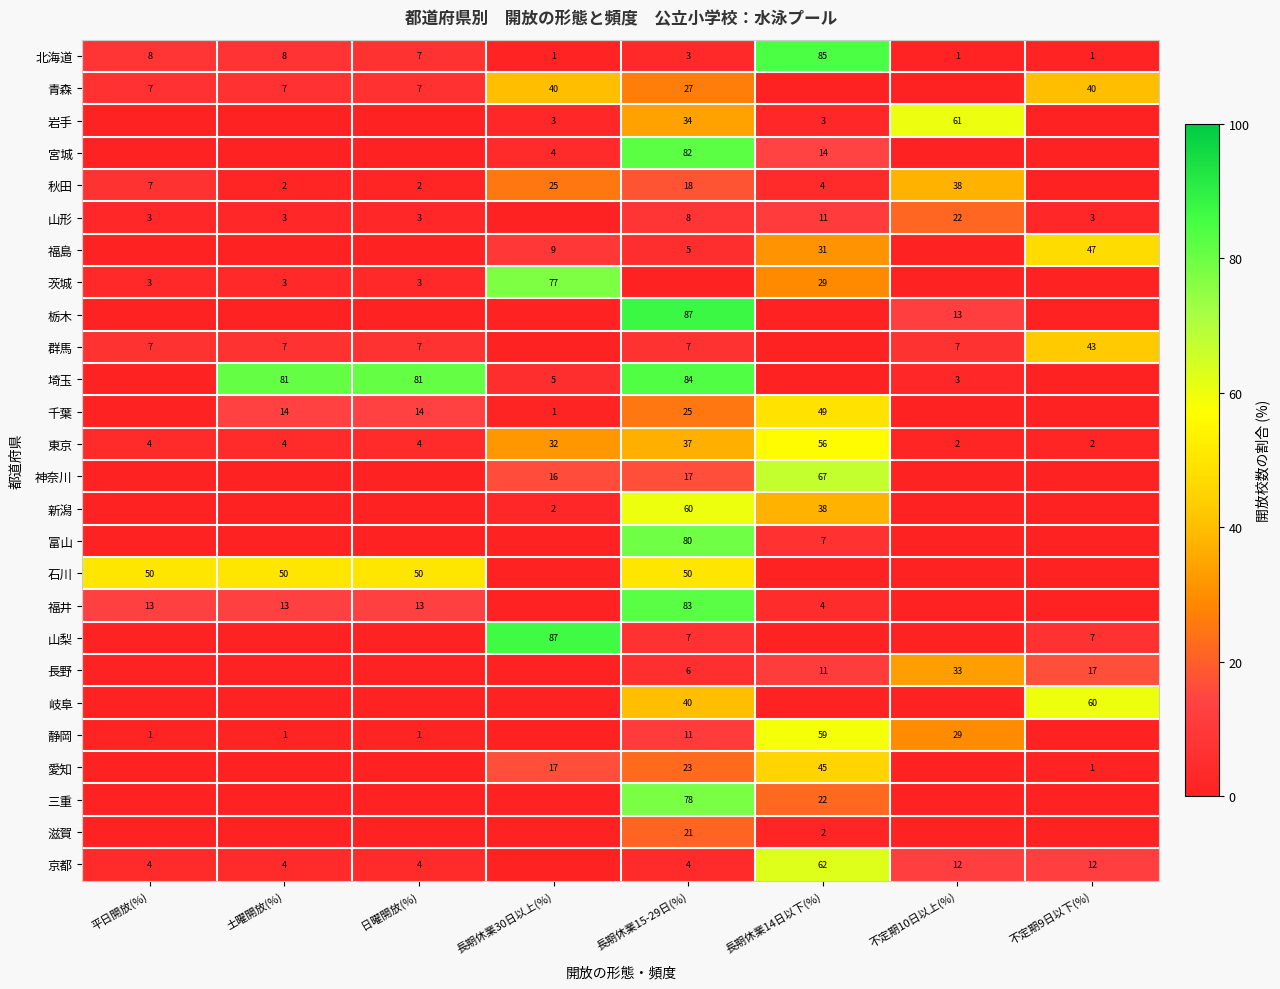

What is the difference between the highest and lowest values at 長期休業14日以下(%)?

84.7